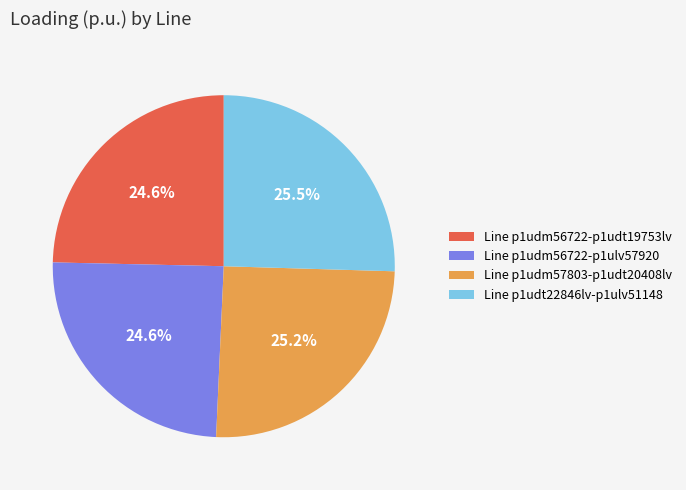

Count the number of slices in the pie.

4